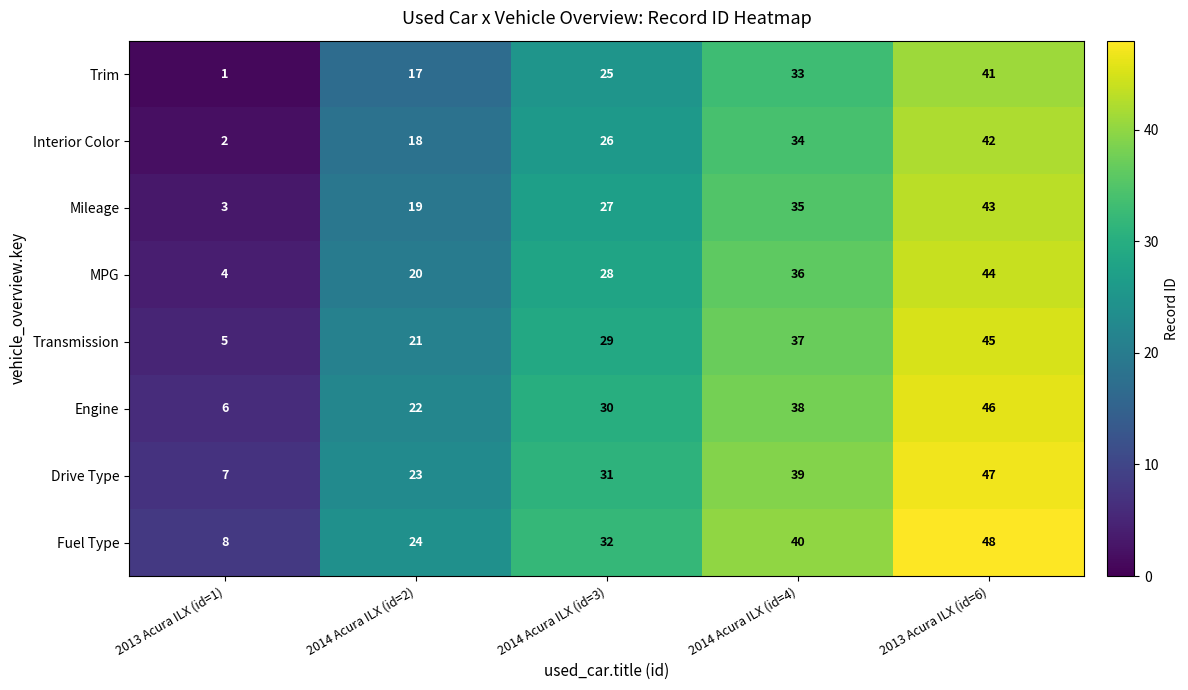

Which label corresponds to the smallest value in the chart?

2013 Acura ILX (id=1)